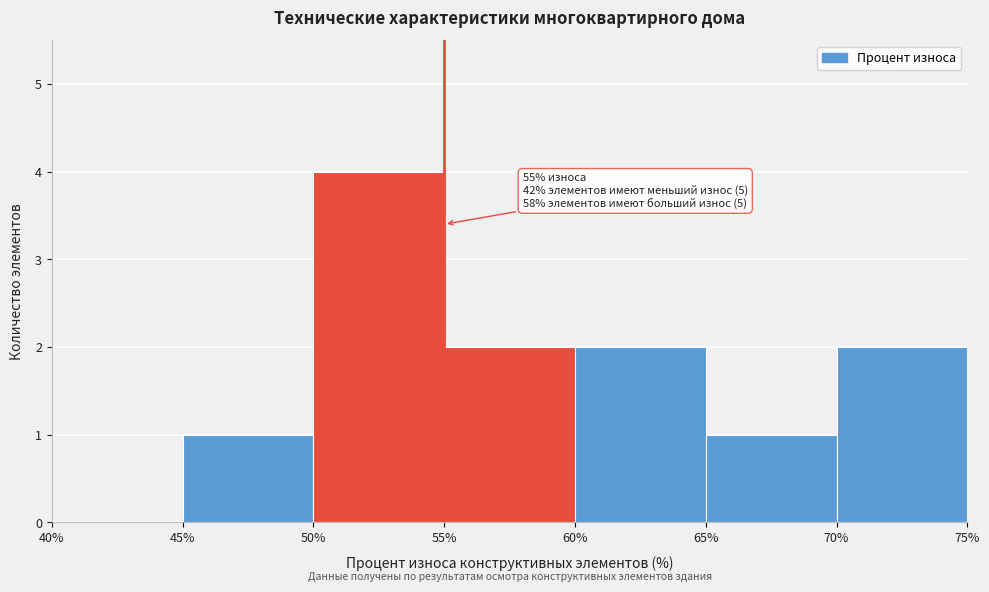

Which range on the x-axis has the tallest bar?

50% to 55%